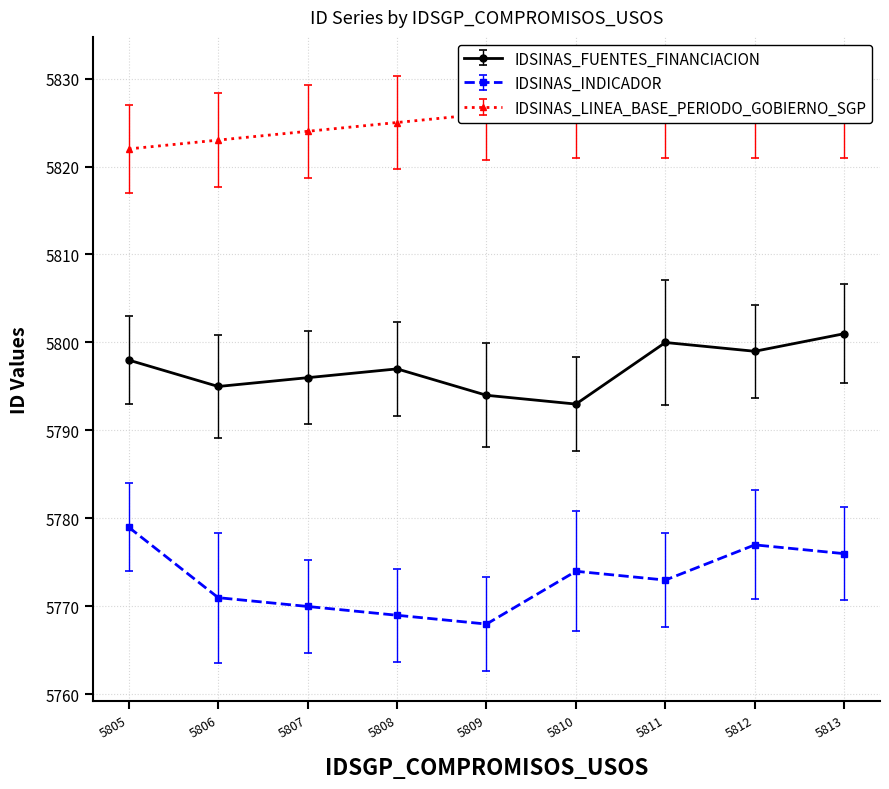

List the series in order of their peak value, lowest first.

IDSINAS_INDICADOR, IDSINAS_FUENTES_FINANCIACION, IDSINAS_LINEA_BASE_PERIODO_GOBIERNO_SGP